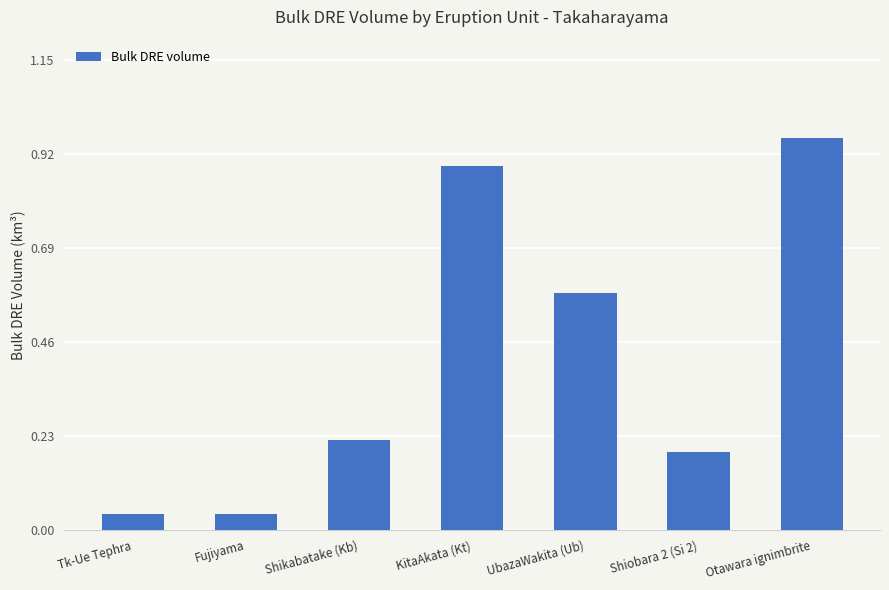

Count the number of data series in this chart.

1